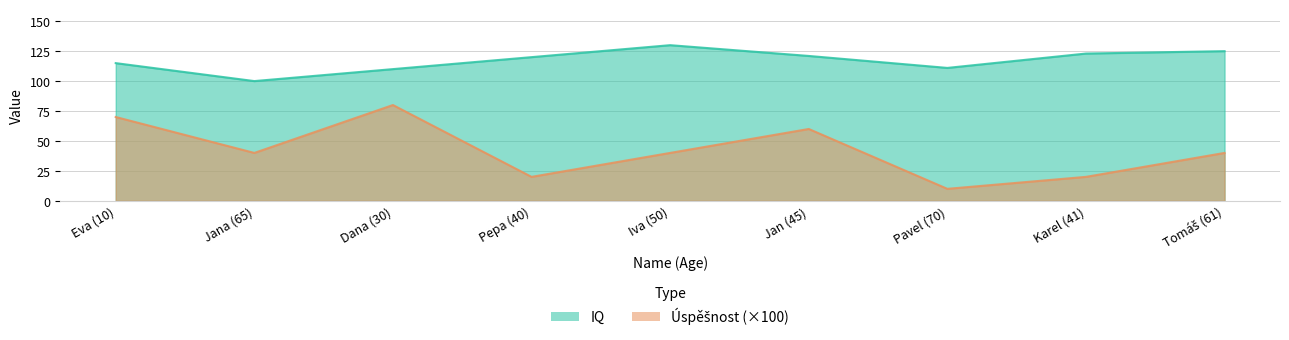

What position from the left is Pepa (40)?

4